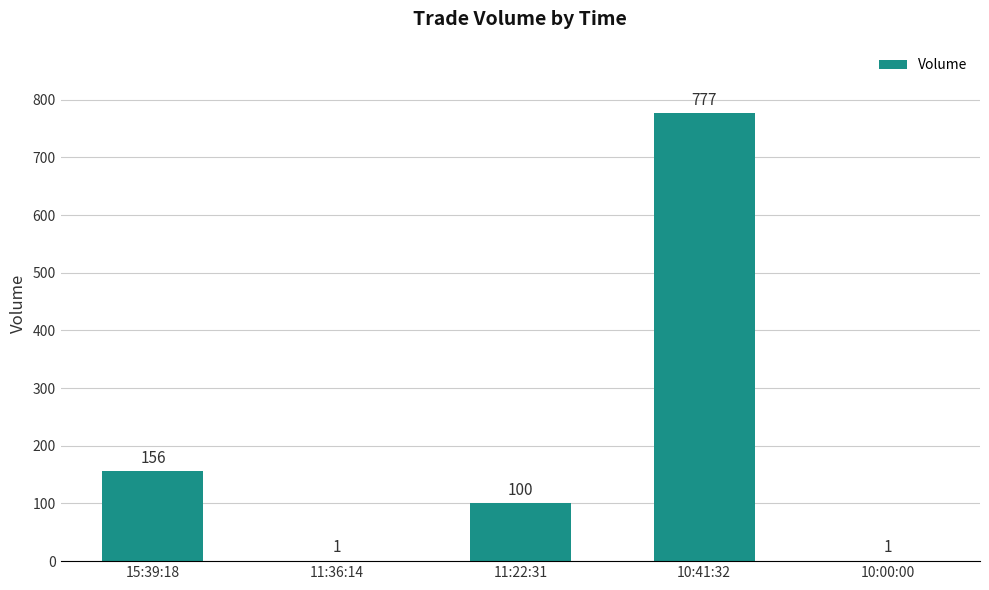

What is the sum of the values at 10:00:00 and 10:41:32?

778